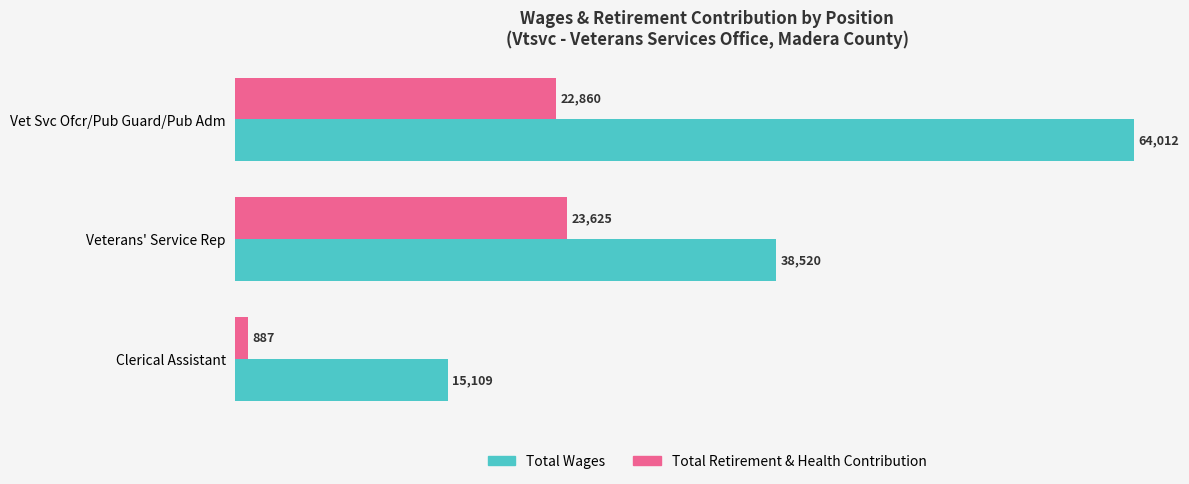

What is the difference between the maximum and minimum values in the Total Retirement & Health Contribution series?

22738